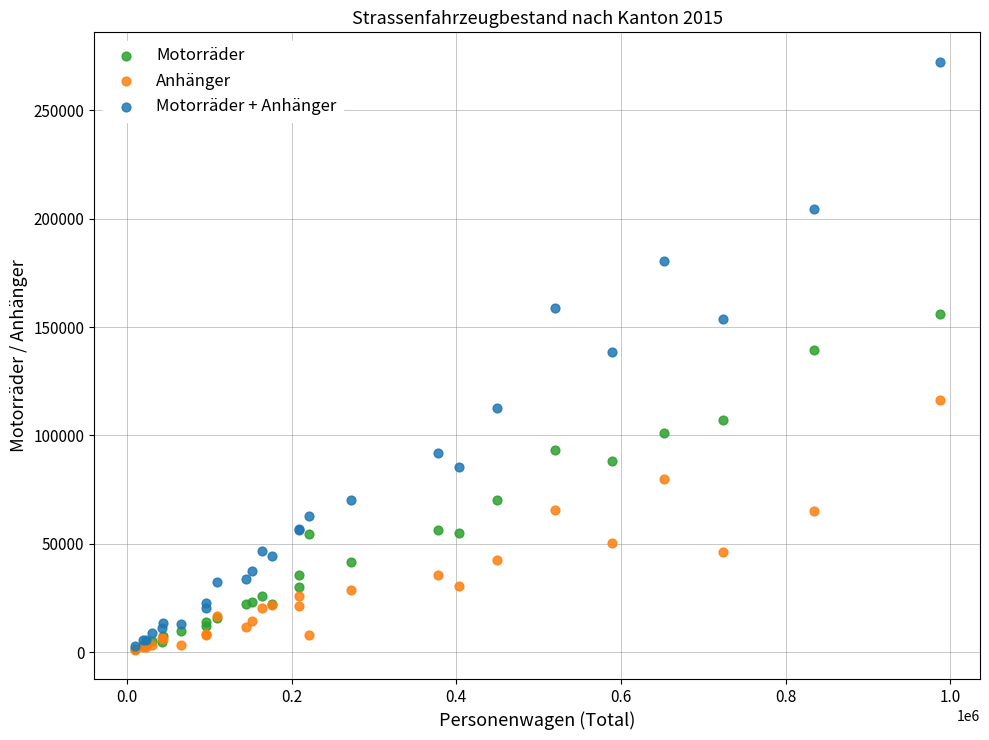

Which series reaches the maximum Y coordinate?

Motorräder + Anhänger